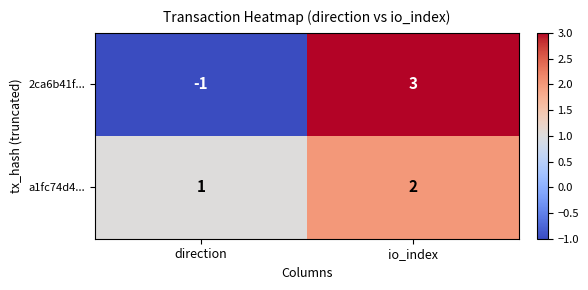

What is the sum of all a1fc74d4... values?

3